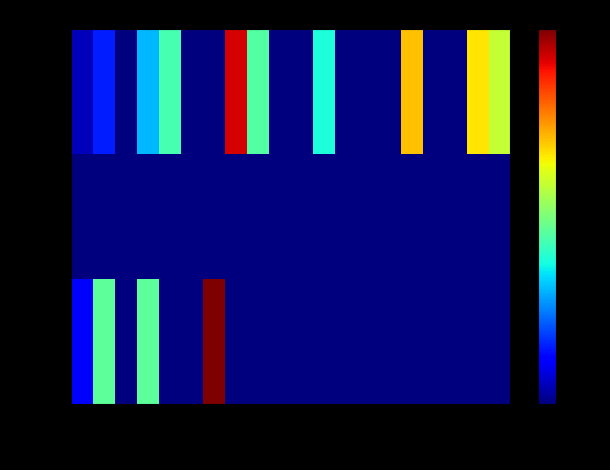

Reading left to right, extract all data points from this chart.

up: 0-4=2.0	5-9=6.0	10-14=0.0	15-19=12.0	20-24=17.0	25-29=0.0	30-34=0.0	35-39=36.0	40-44=17.7	45-49=0.0	50-54=0.0	55-59=15.0	60-64=0.0	65-69=0.0	70-74=0.0	75-79=27.5	80-84=0.0	85-89=0.0	90-94=26.0	95-99=23.0
-: 0-4=0.0	5-9=0.0	10-14=0.0	15-19=0.0	20-24=0.0	25-29=0.0	30-34=0.0	35-39=0.0	40-44=0.0	45-49=0.0	50-54=0.0	55-59=0.0	60-64=0.0	65-69=0.0	70-74=0.0	75-79=0.0	80-84=0.0	85-89=0.0	90-94=0.0	95-99=0.0
down: 0-4=5.0	5-9=18.0	10-14=0.0	15-19=18.0	20-24=0.0	25-29=0.0	30-34=39.0	35-39=0.0	40-44=0.0	45-49=0.0	50-54=0.0	55-59=0.0	60-64=0.0	65-69=0.0	70-74=0.0	75-79=0.0	80-84=0.0	85-89=0.0	90-94=0.0	95-99=0.0